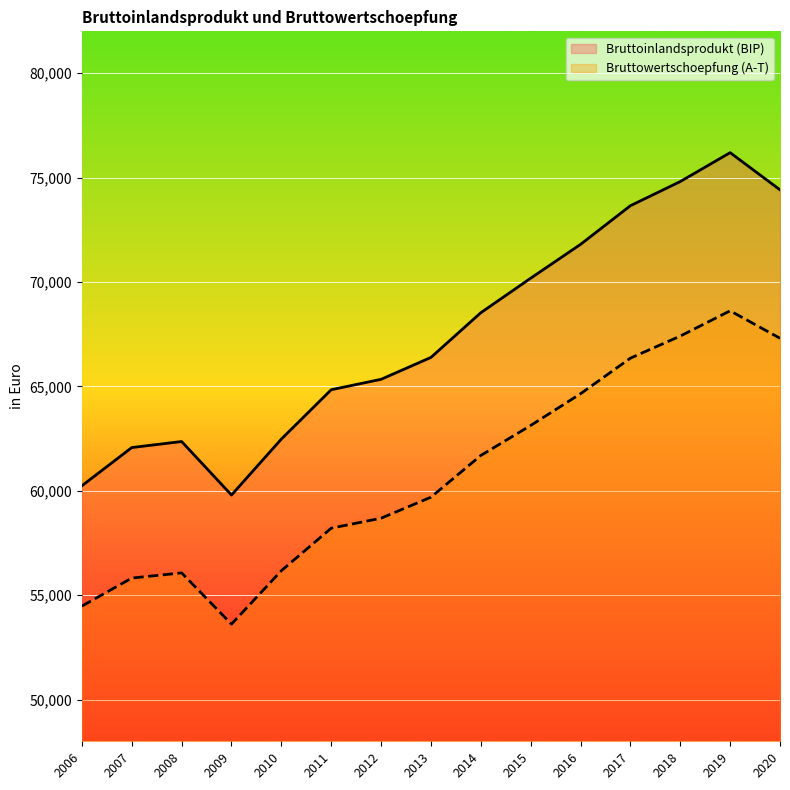

How many series are shown in this chart?

2